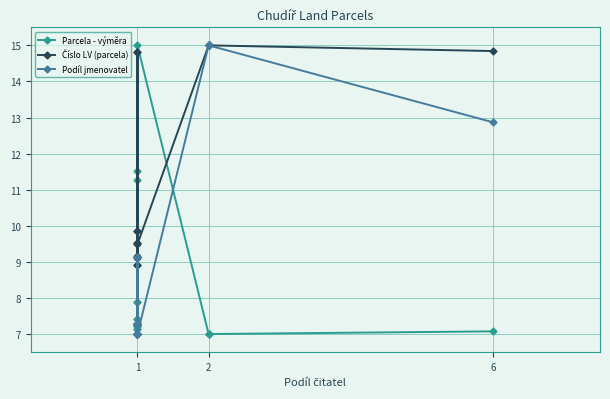

Between 1 and 6, which series saw the biggest shift?

Podíl jmenovatel